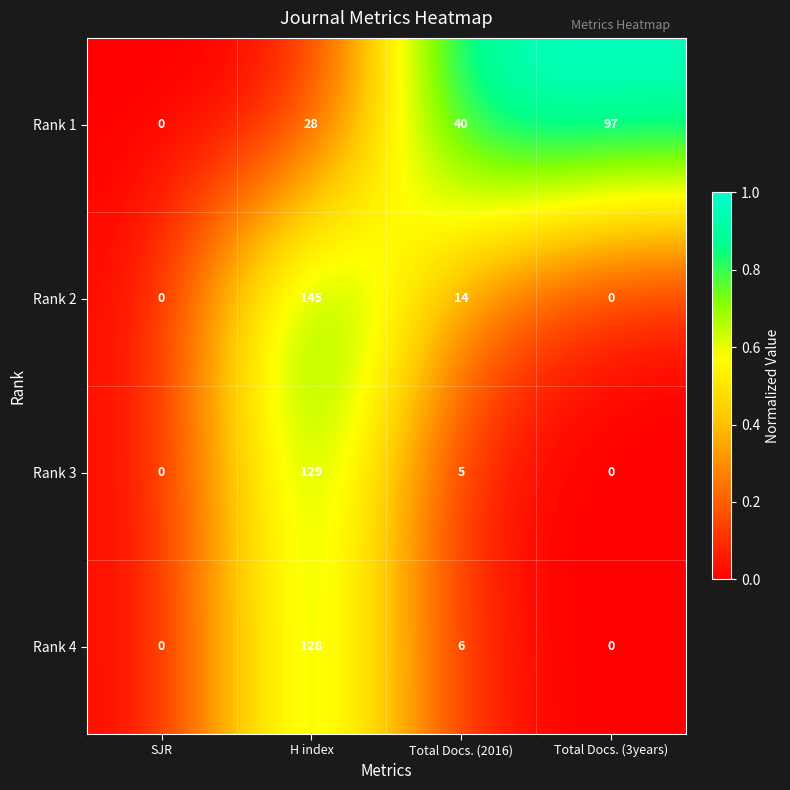

Reading right to left, list all the values displayed in this chart.

Rank 1: Total Docs. (3years)=97	Total Docs. (2016)=40	H index=28	SJR=0
Rank 2: Total Docs. (3years)=0	Total Docs. (2016)=14	H index=145	SJR=0
Rank 3: Total Docs. (3years)=0	Total Docs. (2016)=5	H index=129	SJR=0
Rank 4: Total Docs. (3years)=0	Total Docs. (2016)=6	H index=128	SJR=0